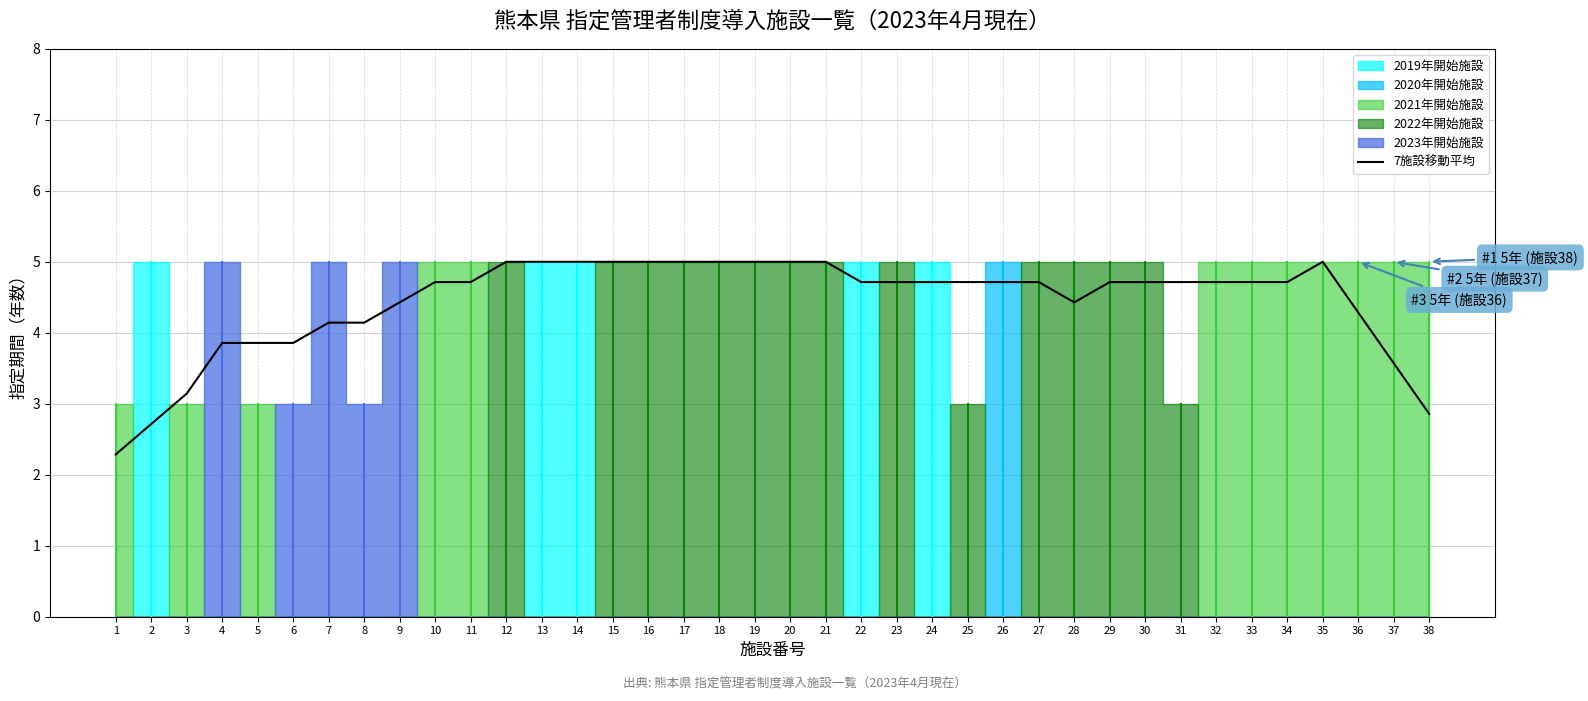

What is the difference between the values at 15 and 22?

0.3